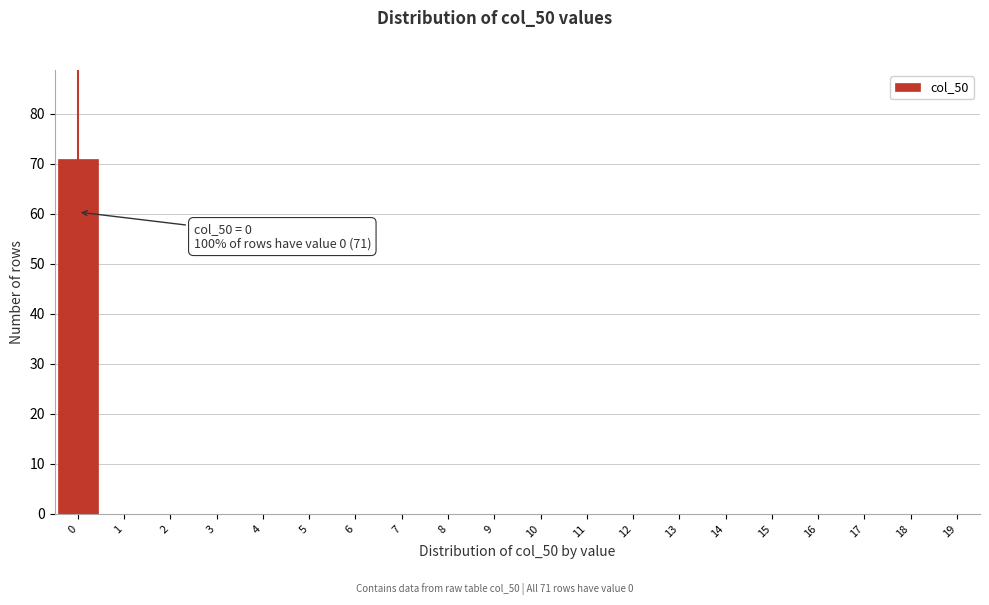

Reading left to right, transcribe all the data shown in this chart.

0=71	1=0	2=0	3=0	4=0	5=0	6=0	7=0	8=0	9=0	10=0	11=0	12=0	13=0	14=0	15=0	16=0	17=0	18=0	19=0